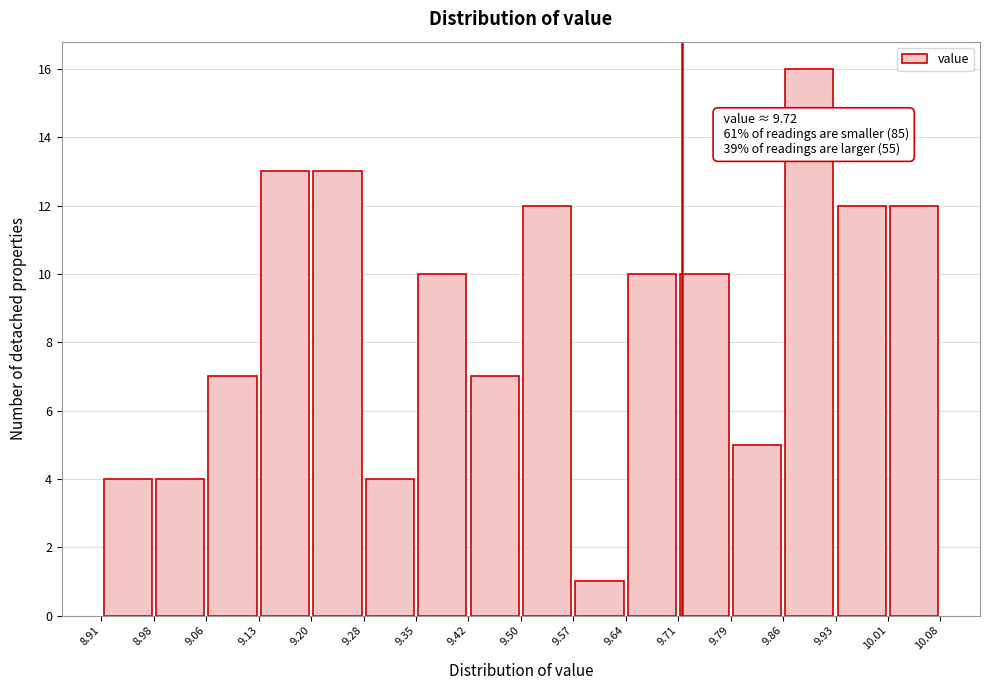

Which range on the x-axis has the tallest bar?

9.86 to 9.93